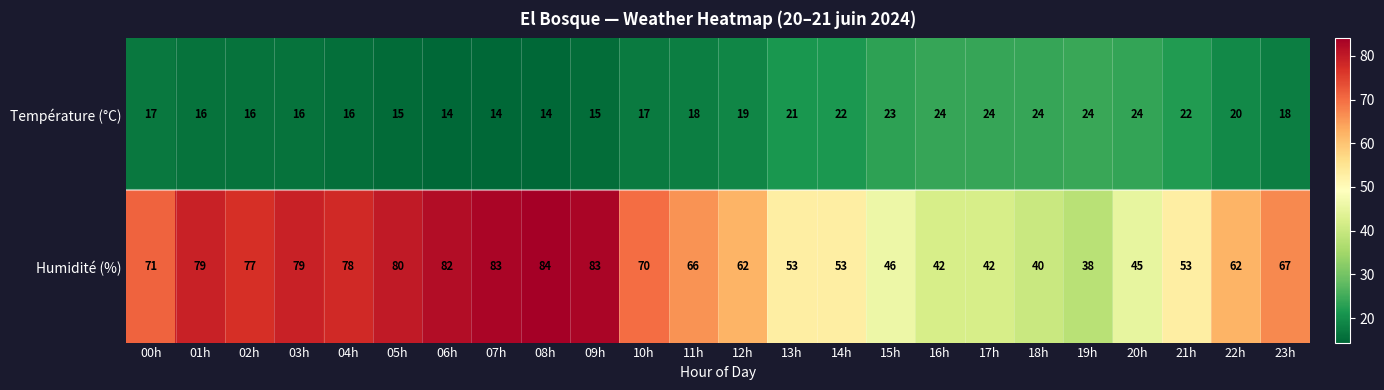

Between 10h and 23h, which series saw the biggest shift?

Humidité (%)